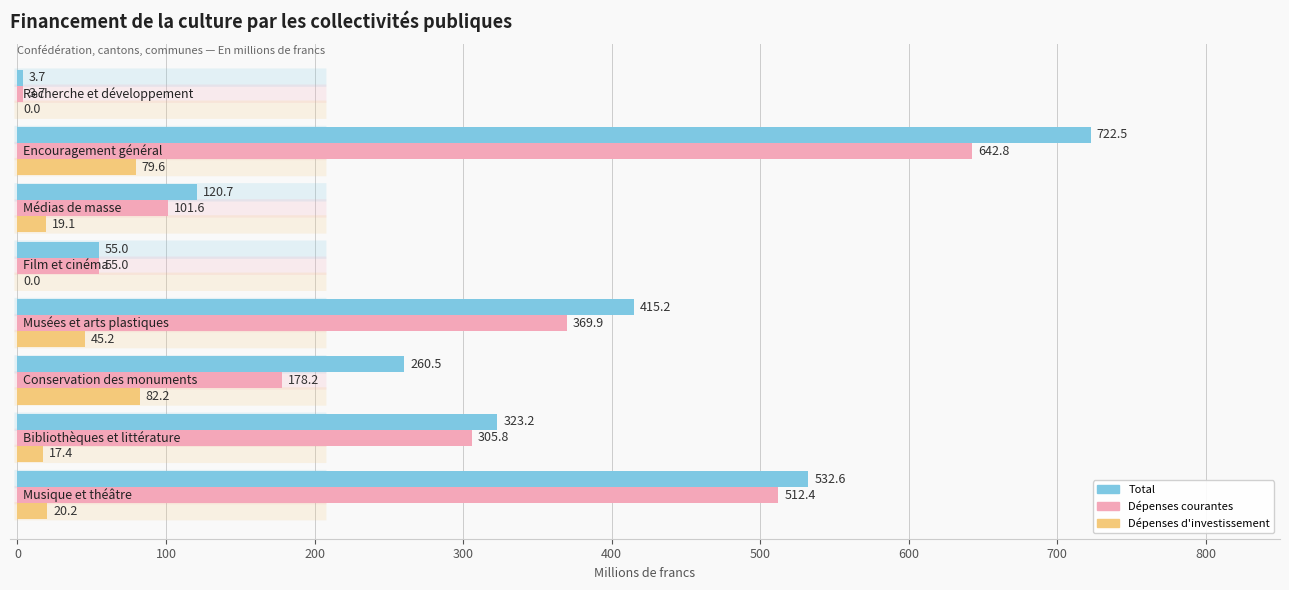

What is the greatest value displayed?

722.5